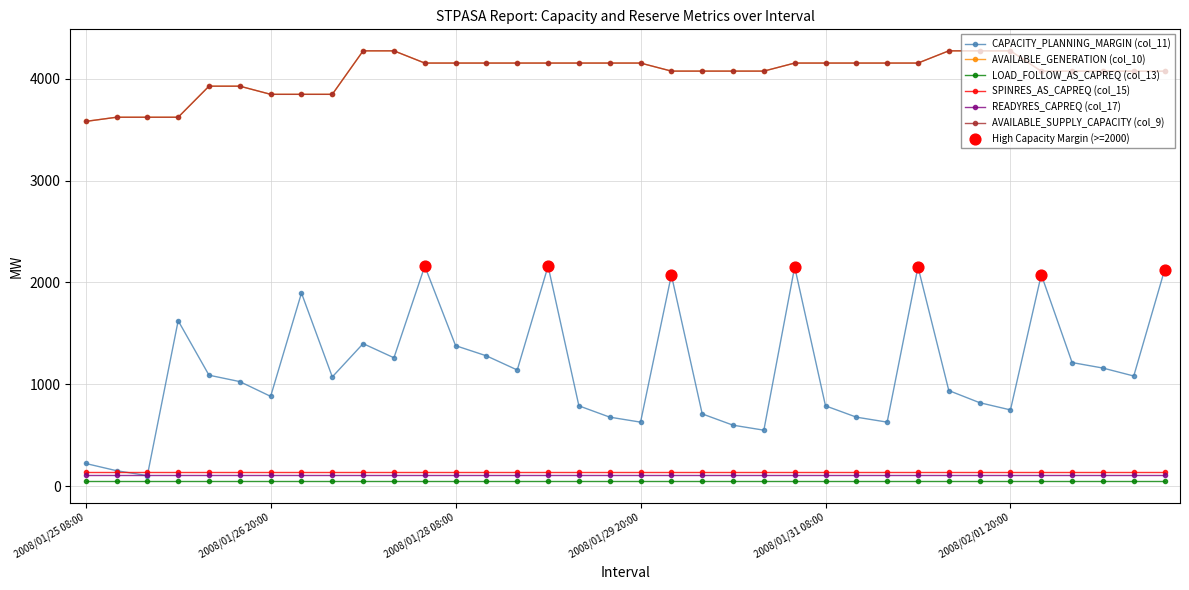

Is this an area chart (filled region under the line)?

No